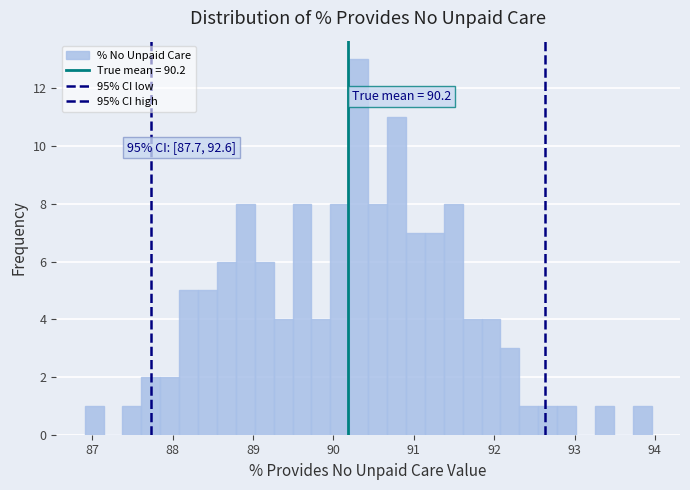

Read against the x-axis, roughly where is the centre of the tallest bar?

90.3